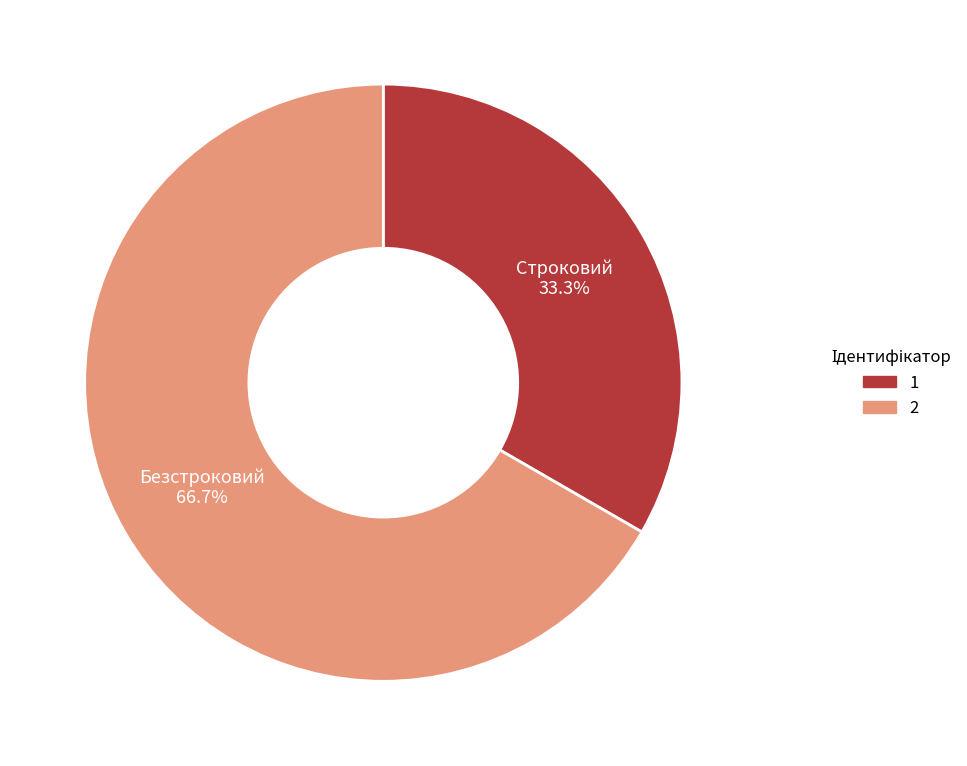

Is there any slice that represents more than half of the pie?

Yes